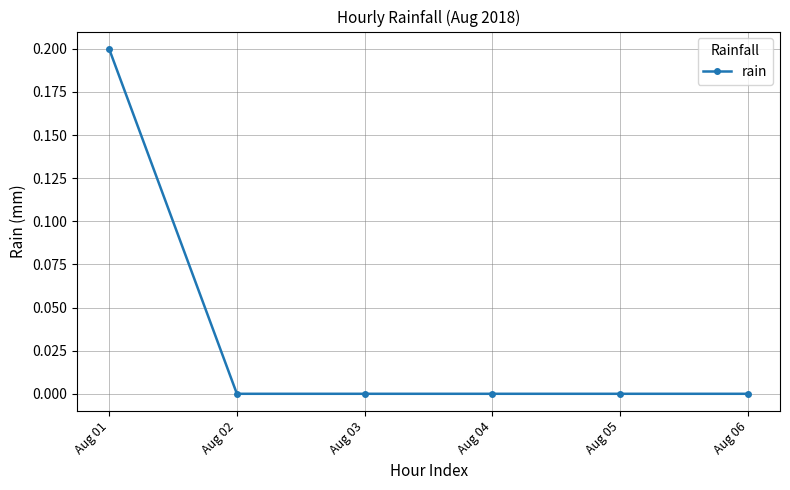

The value at Aug 04 is -0.1. True or false?

False